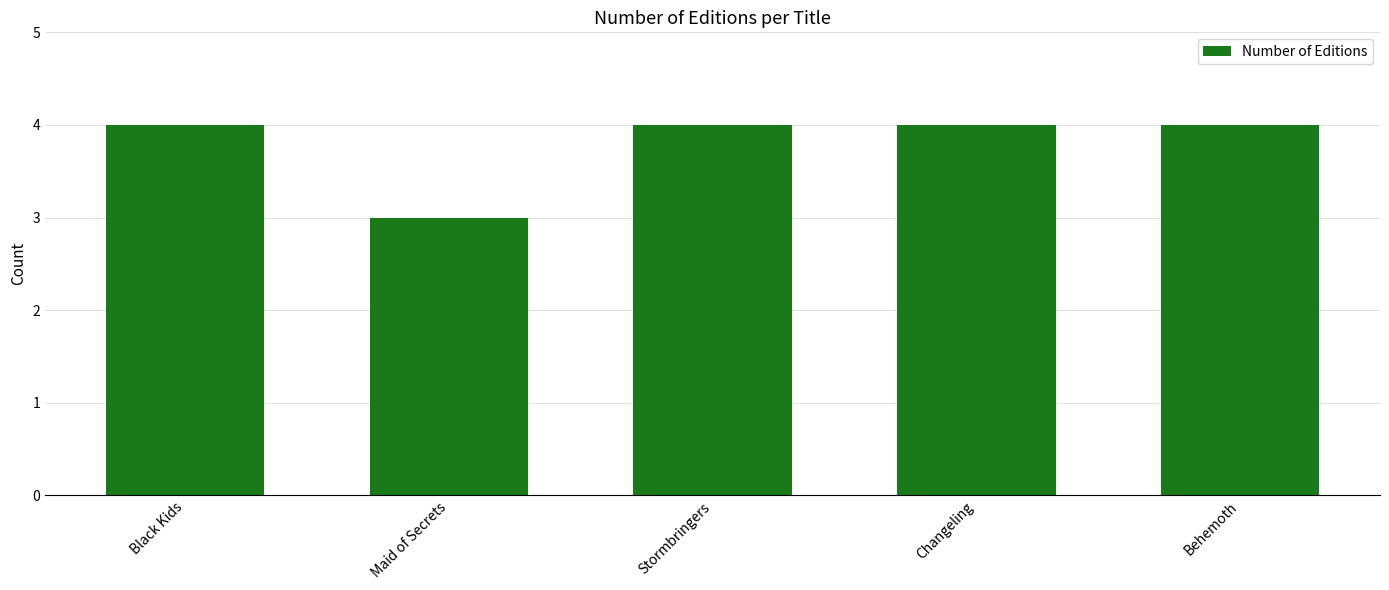

The chart shows a value of 7 at Changeling. True or false?

False